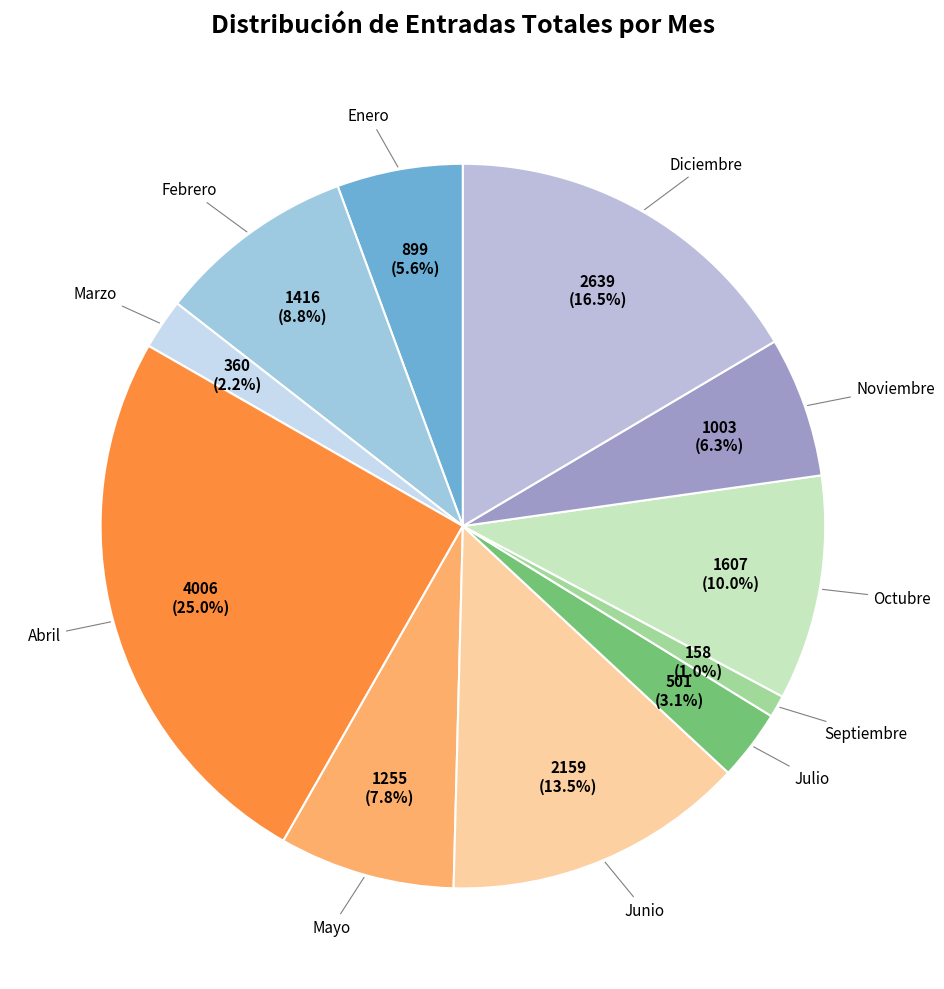

Rank the categories by value from lowest to highest.

Septiembre, Marzo, Julio, Enero, Noviembre, Mayo, Febrero, Octubre, Junio, Diciembre, Abril